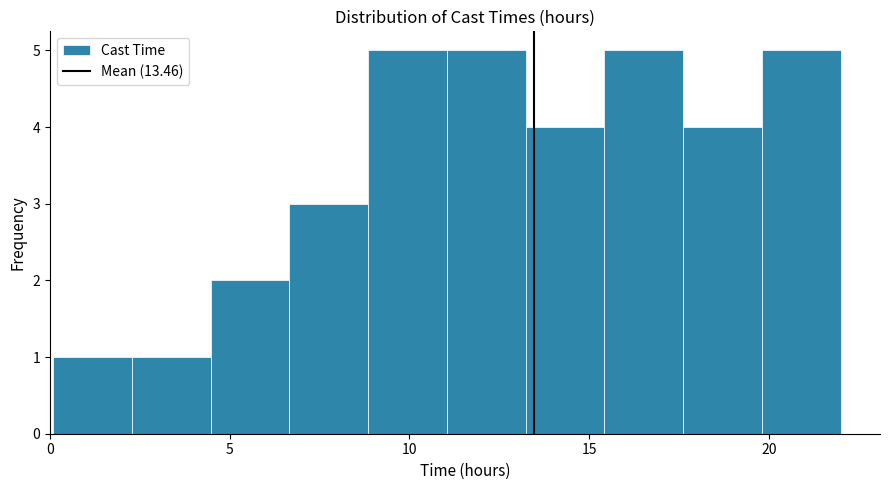

Reading left to right, transcribe this chart: for each bar, give the range it covers on the x-axis and its height. Neither the bar edges nor the heights are printed on the chart, so give them approximately, as read against the axes.

0.0 to 2.5: 1
2.5 to 4.5: 1
4.5 to 6.5: 2
6.5 to 9.0: 3
9.0 to 11.0: 5
11.0 to 13.0: 5
13.0 to 15.5: 4
15.5 to 17.5: 5
17.5 to 20.0: 4
20.0 to 22.0: 5